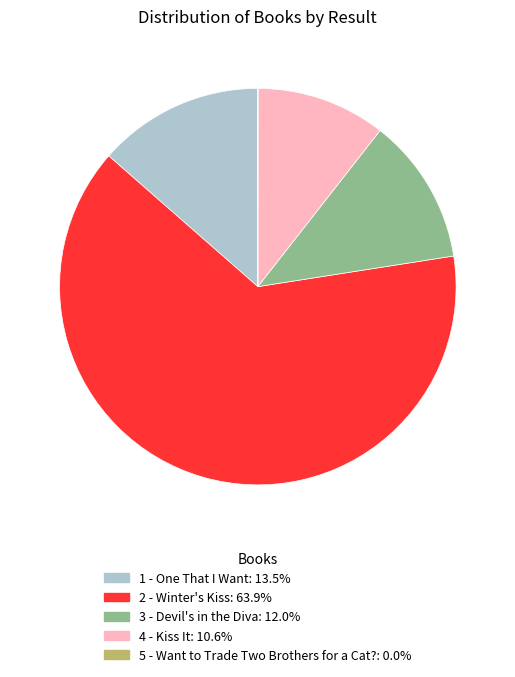

Is the sum of 2 - Winter's Kiss and 4 - Kiss It greater than half?

Yes